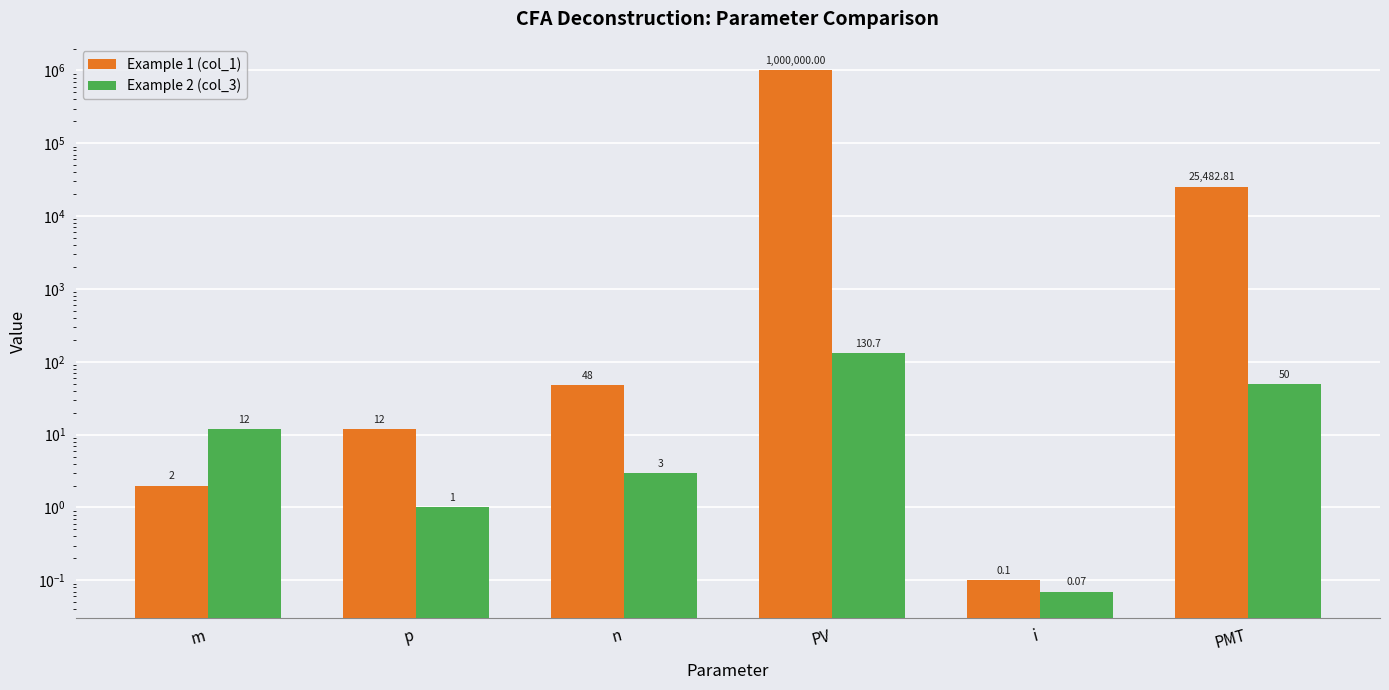

How many bars are there in total?

12